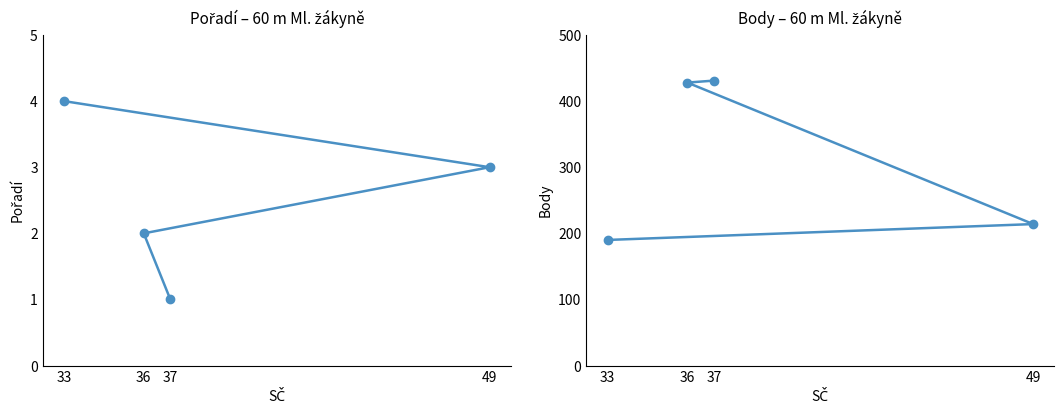

Is the value of Pořadí at 36 greater than the value of Body at 49?

No